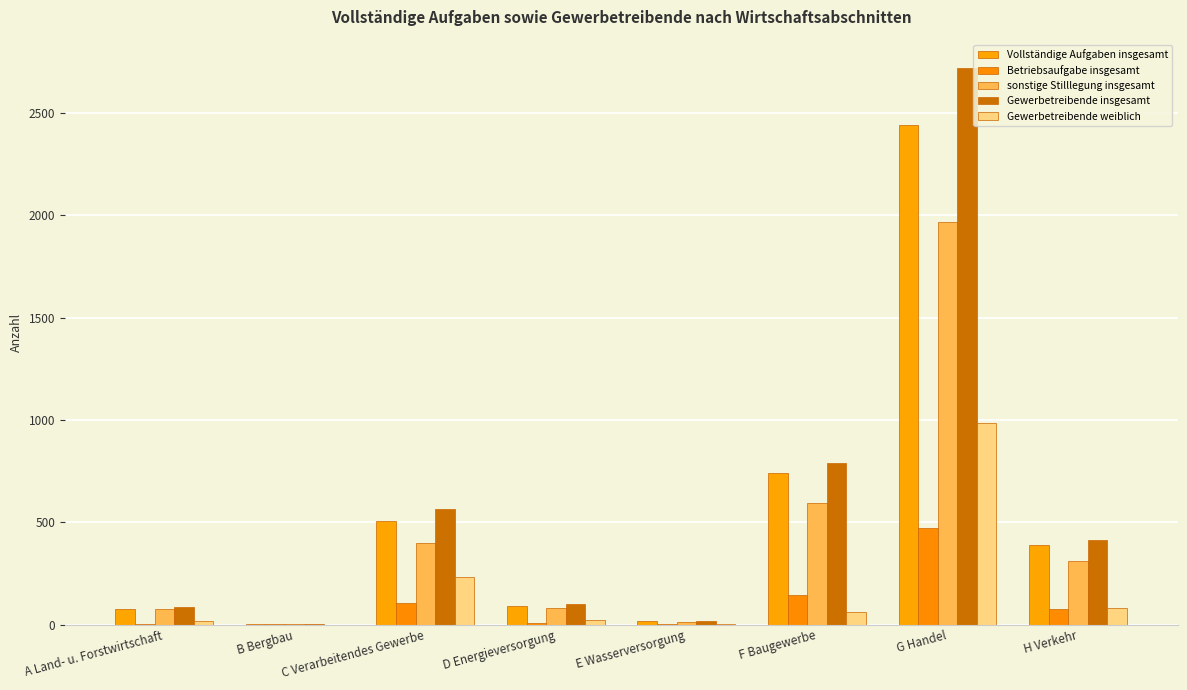

What are all the series names shown in the legend?

Vollständige Aufgaben insgesamt, Betriebsaufgabe insgesamt, sonstige Stilllegung insgesamt, Gewerbetreibende insgesamt, Gewerbetreibende weiblich